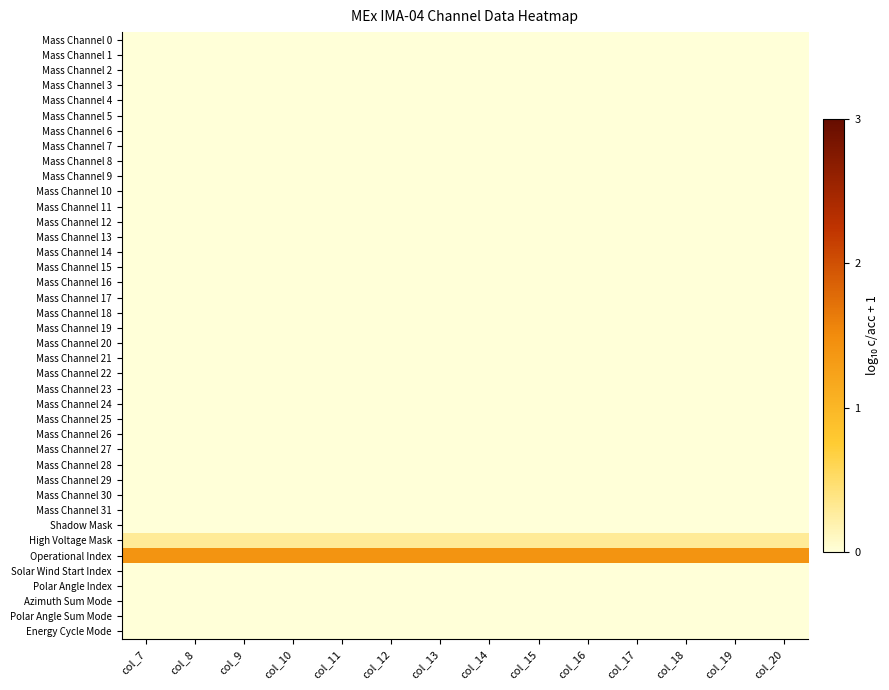

At col_10, list the series in order from smallest to largest.

Mass Channel 0, Mass Channel 1, Mass Channel 2, Mass Channel 3, Mass Channel 4, Mass Channel 5, Mass Channel 6, Mass Channel 7, Mass Channel 8, Mass Channel 9, Mass Channel 10, Mass Channel 11, Mass Channel 12, Mass Channel 13, Mass Channel 14, Mass Channel 15, Mass Channel 16, Mass Channel 17, Mass Channel 18, Mass Channel 19, Mass Channel 20, Mass Channel 21, Mass Channel 22, Mass Channel 23, Mass Channel 24, Mass Channel 25, Mass Channel 26, Mass Channel 27, Mass Channel 28, Mass Channel 29, Mass Channel 30, Mass Channel 31, Shadow Mask, Solar Wind Start Index, Polar Angle Index, Azimuth Sum Mode, Polar Angle Sum Mode, Energy Cycle Mode, High Voltage Mask, Operational Index